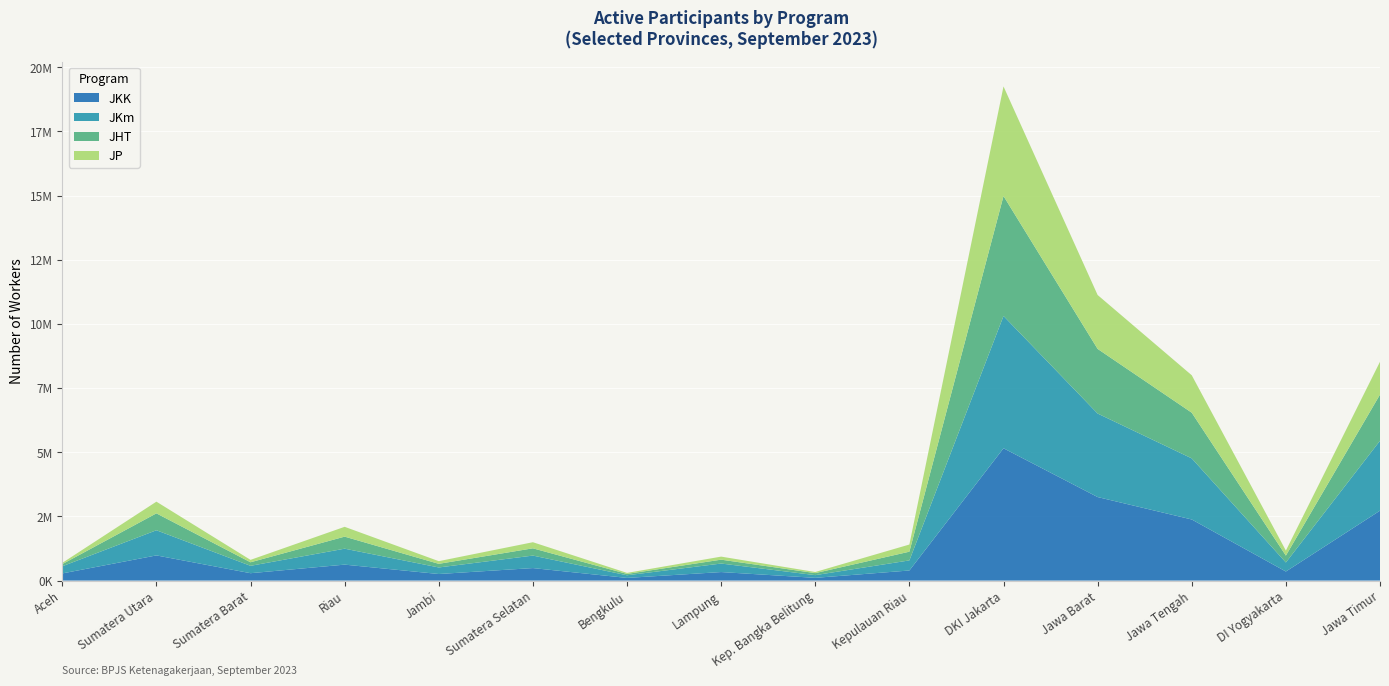

Reading right to left, transcribe all the data shown in this chart.

JKK: 2723642	352506	2380013	3253515	5153912	392812	106008	331827	103231	486855	255467	621181	287322	980194	278356
JKm: 2723642	352506	2380013	3253515	5153912	392812	106008	331827	103231	486855	255467	621181	287322	980194	278356
JHT: 1798268	268123	1779130	2517722	4671694	339726	78267	150815	52352	282705	141174	469191	137895	658081	83595
JP: 1278994	195709	1458622	2099533	4270104	278593	43529	118742	40280	237699	104309	382708	94219	455749	48098